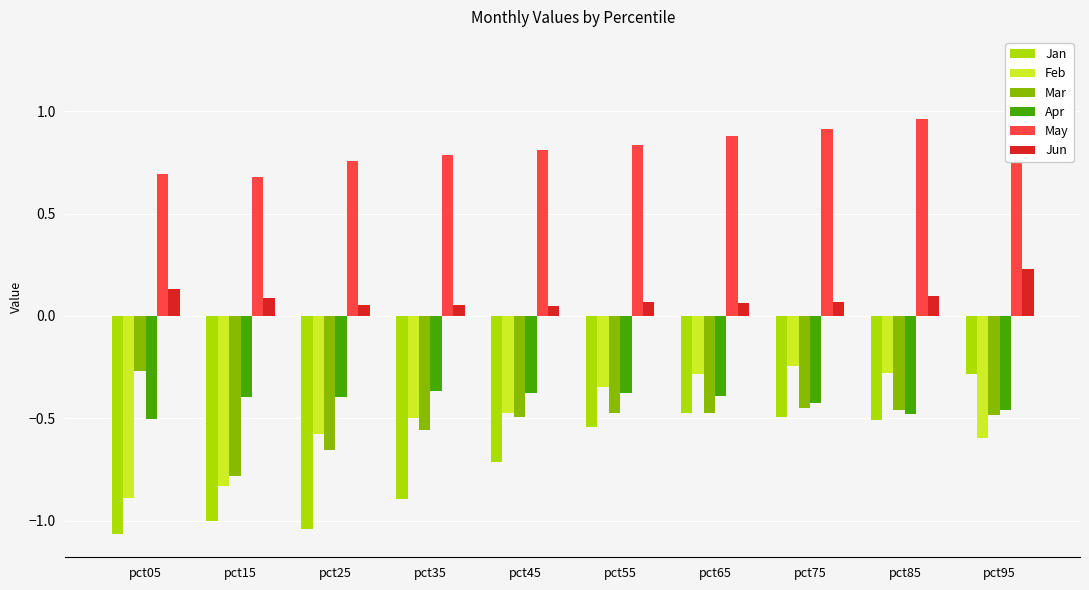

Which has a higher value, pct95 or pct15?

pct95